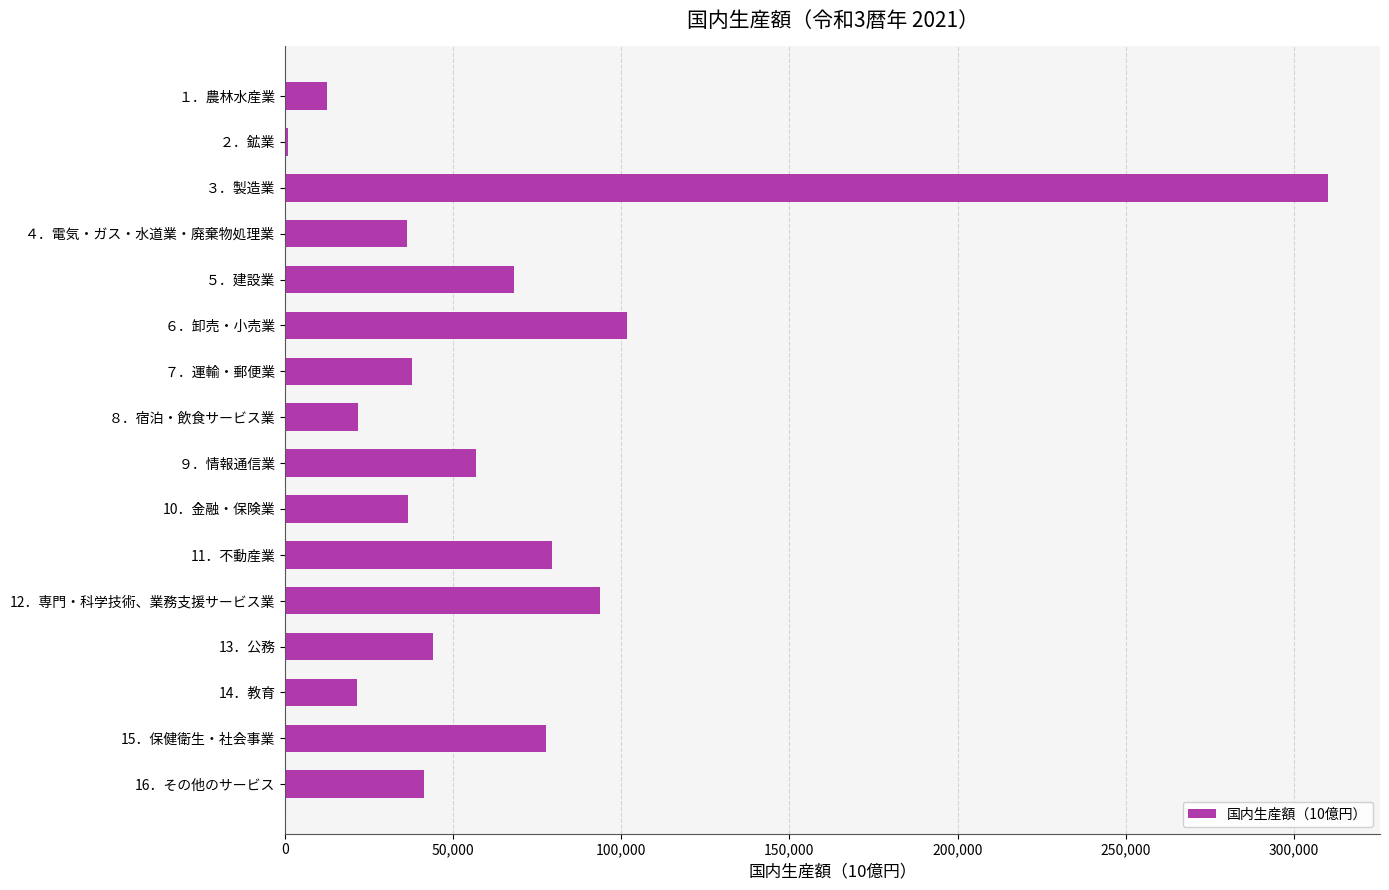

The value at 15．保健衛生・社会事業 is 25775.7. True or false?

False